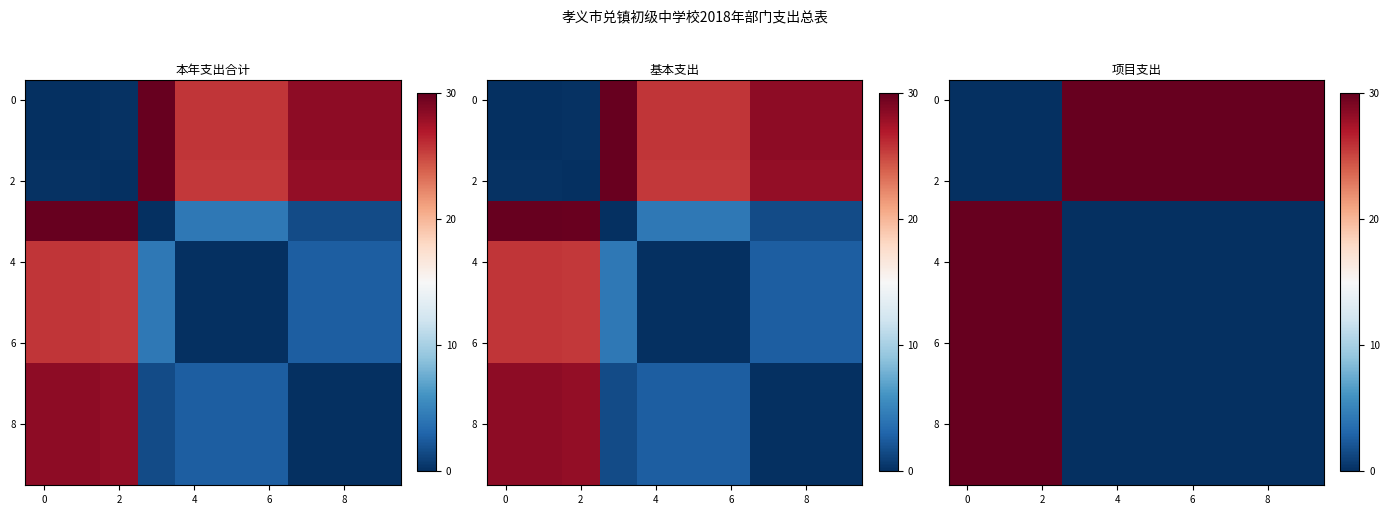

At how many categories does at least one series exceed 24?

10